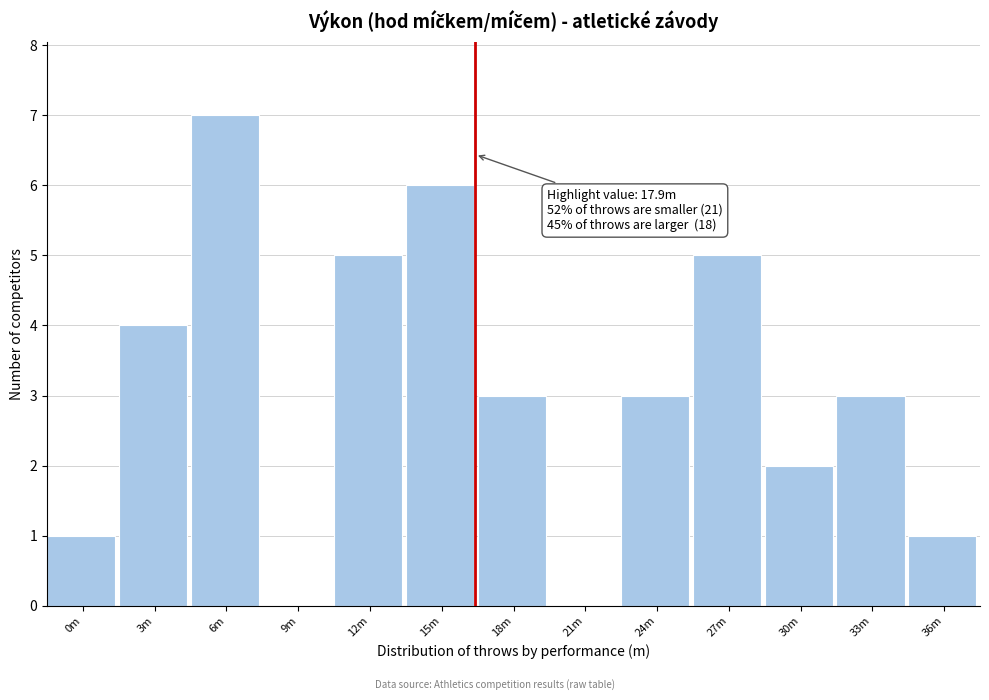

Reading left to right, what are all the values shown in this chart?

0m=1	3m=4	6m=7	9m=0	12m=5	15m=6	18m=3	21m=0	24m=3	27m=5	30m=2	33m=3	36m=1